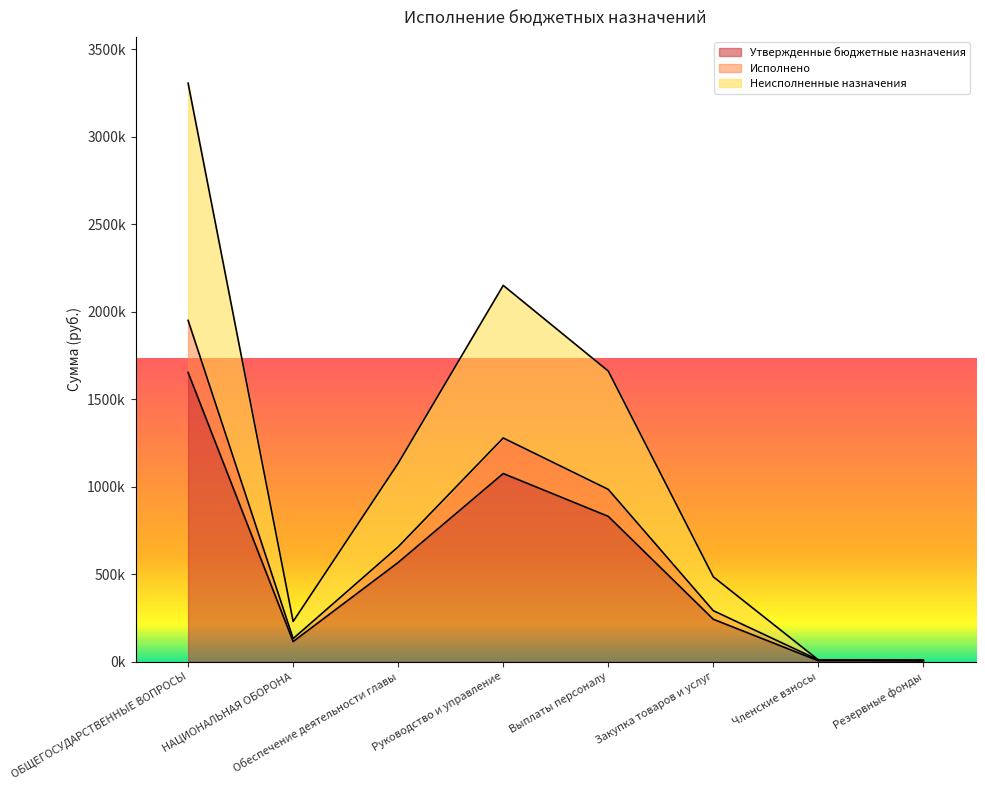

What is the maximum value shown in the chart?

3306010.4